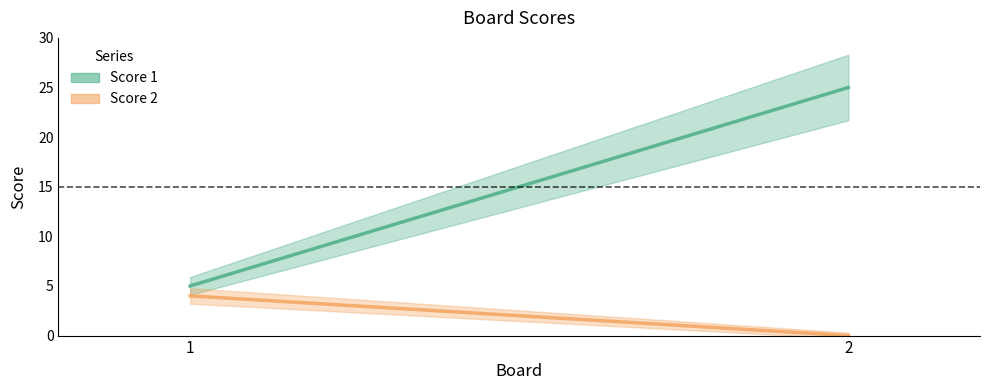

How many data points does each series have?

2